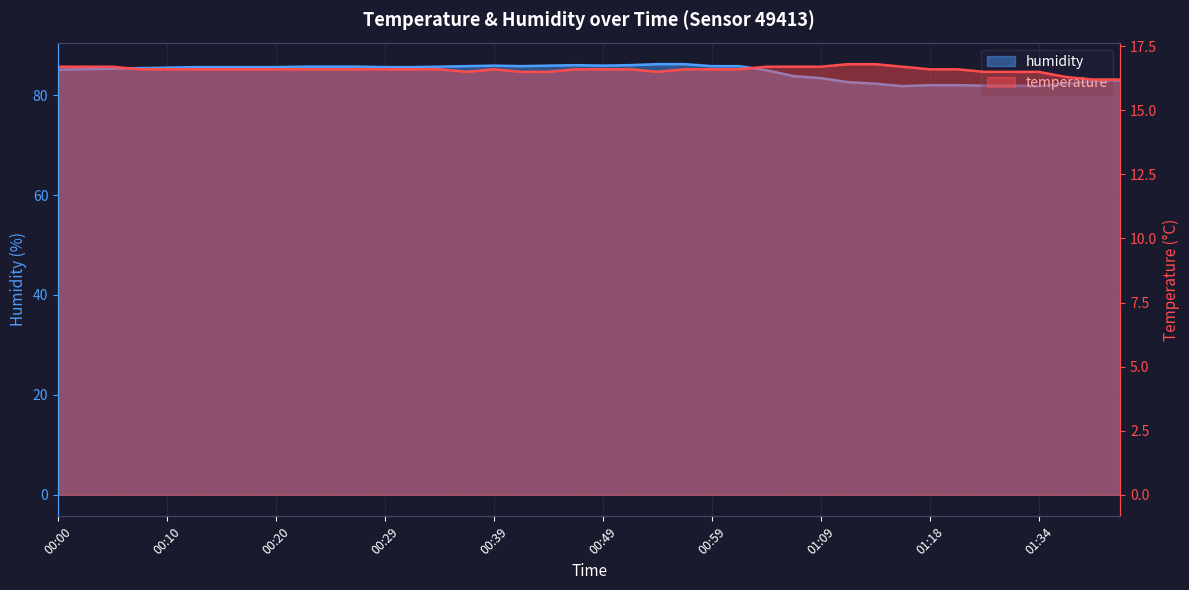

True or false: humidity and temperature cross at least once.

False